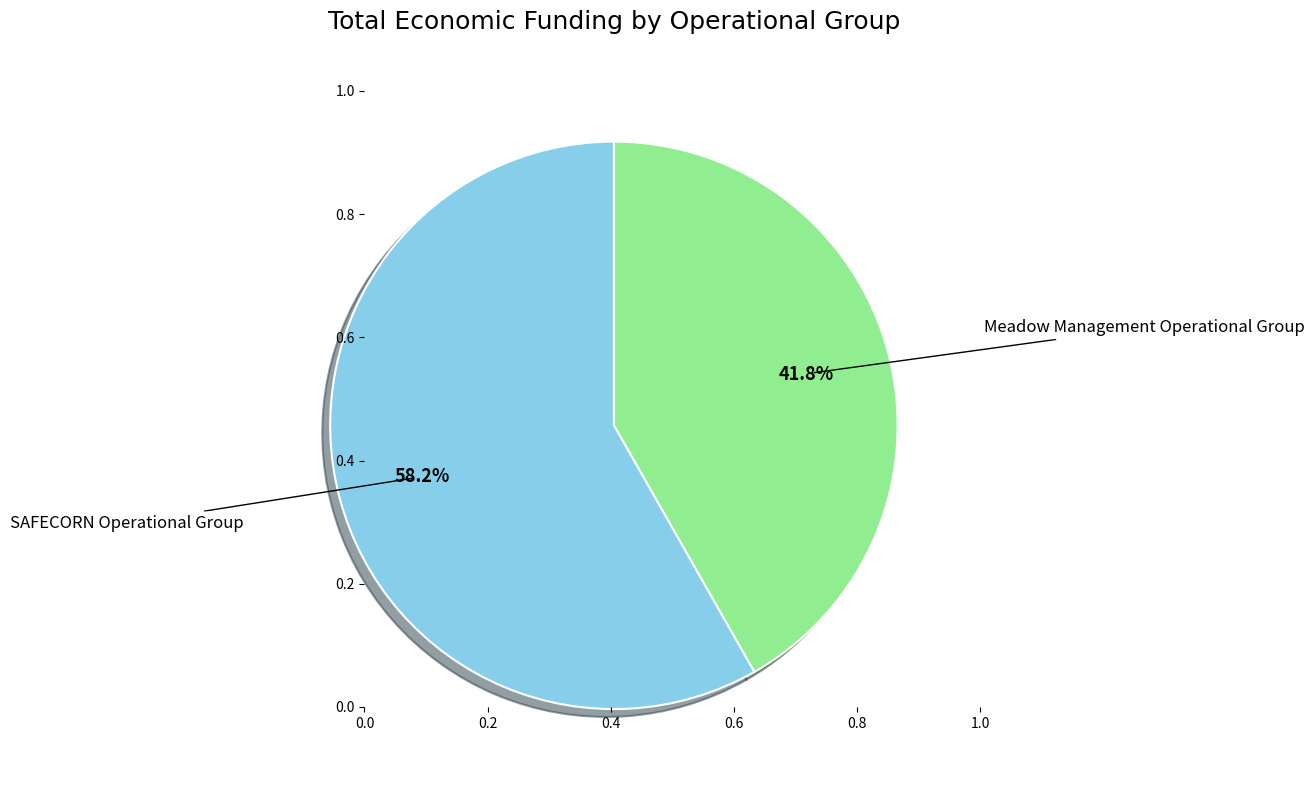

To the nearest percent, what is the difference between the largest and smallest slice percentages?

16%